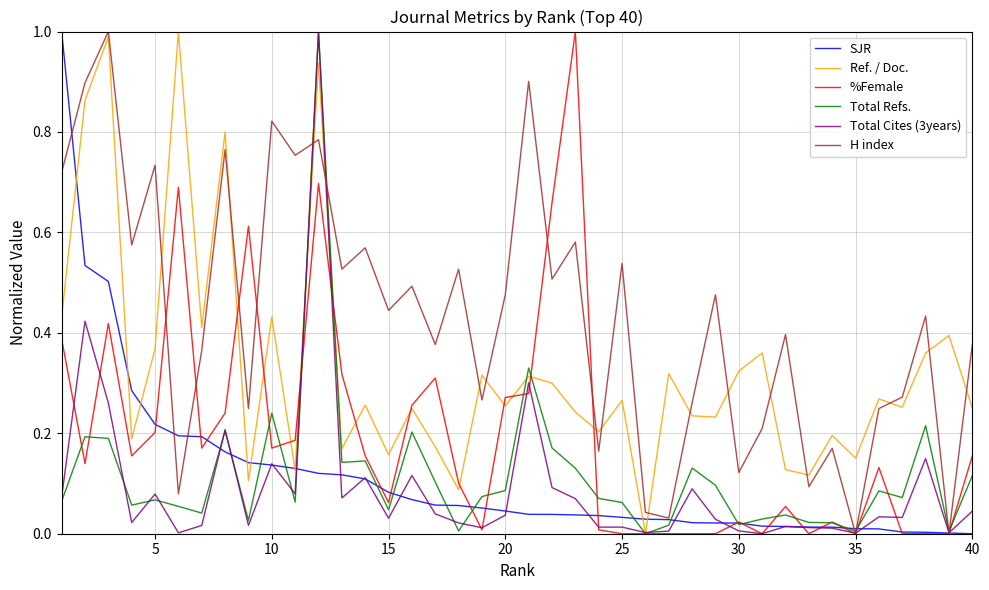

Which series has the largest total across all categories?

H index